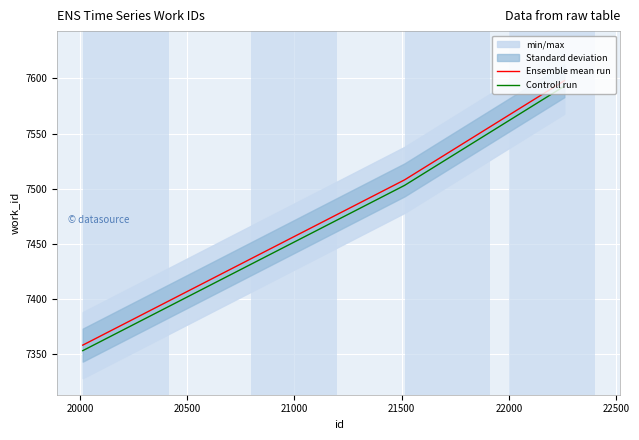

Is this an area chart (filled region under the line)?

No